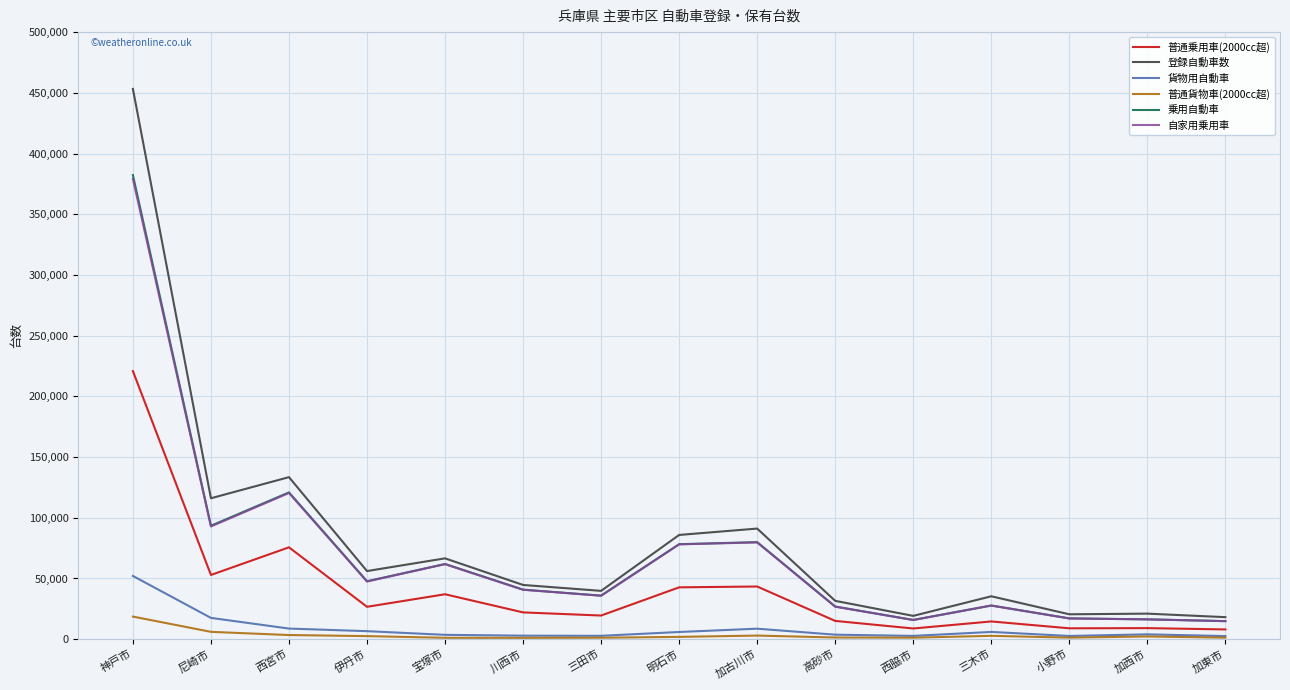

What is the sum of all 普通乗用車(2000cc超) values?

605179